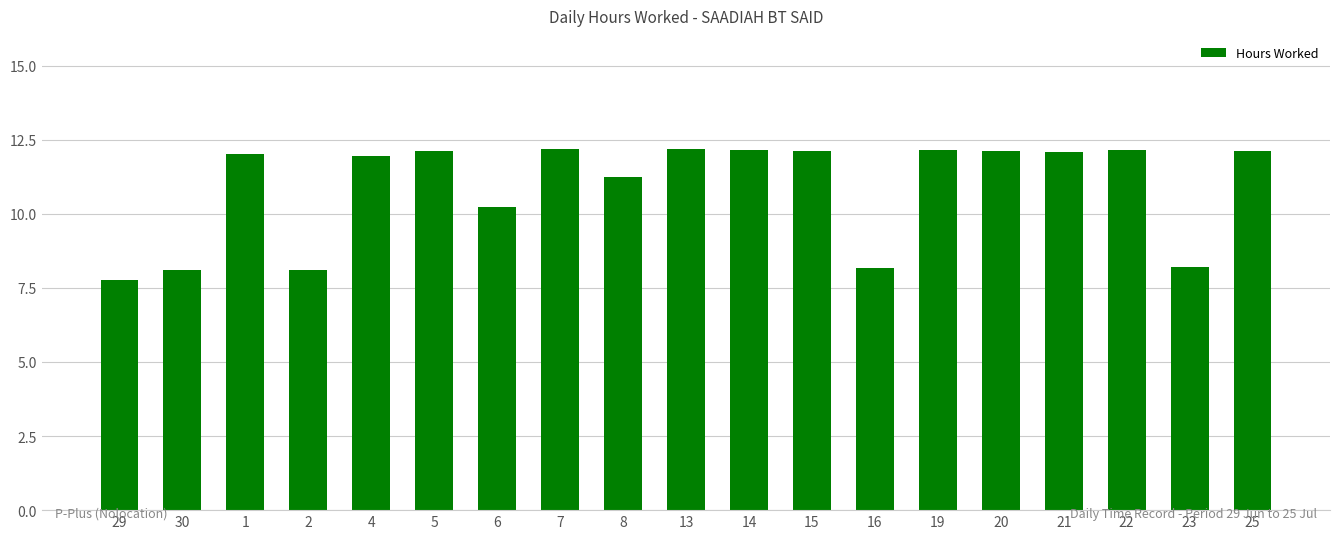

True or false: the data shows 12.2 at 19.

True